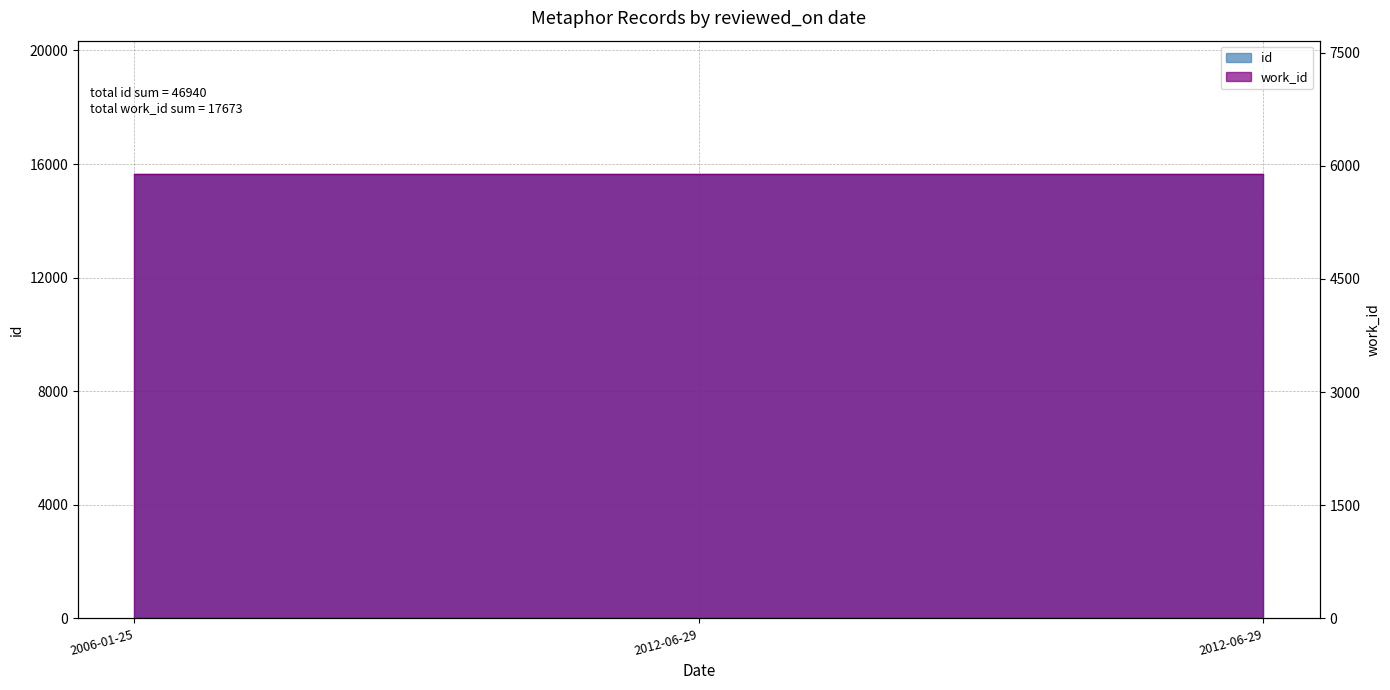

What is the smallest value displayed?

15642